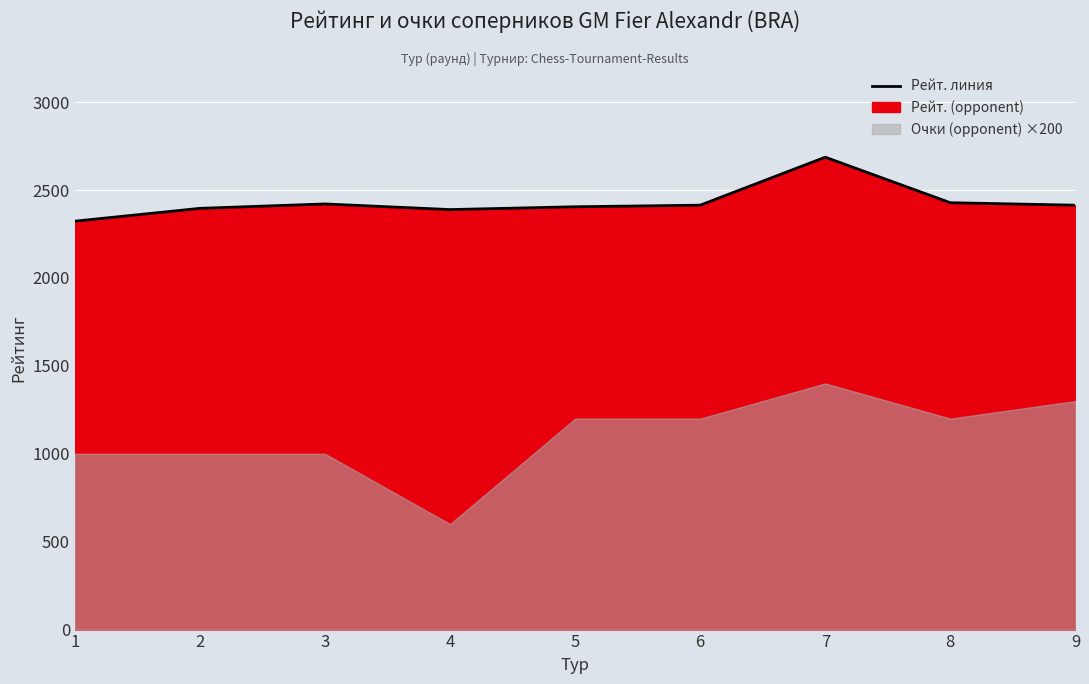

Reading right to left, extract all data points from this chart.

2414	2428	2687	2414	2405	2389	2421	2396	2323